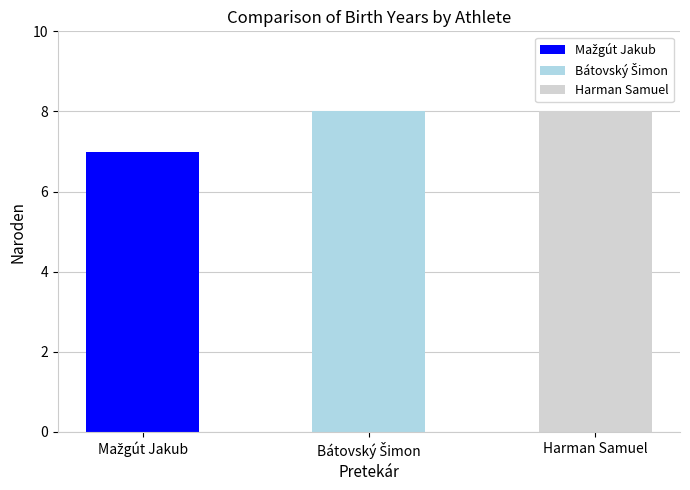

What is the difference between the second highest and minimum values?

1